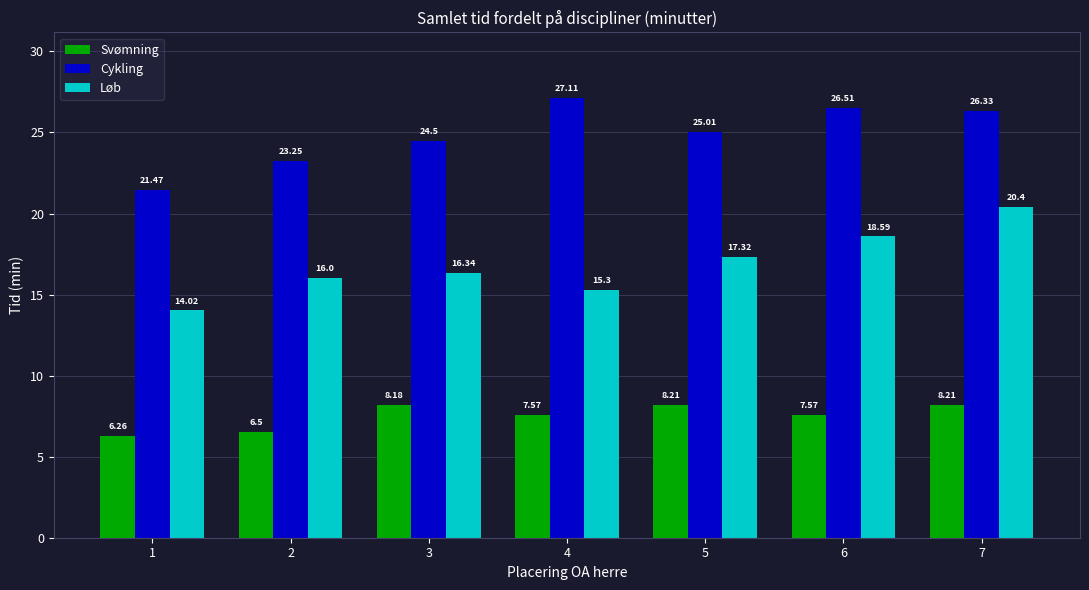

Rank the series by their maximum value, from highest to lowest.

Cykling, Løb, Svømning